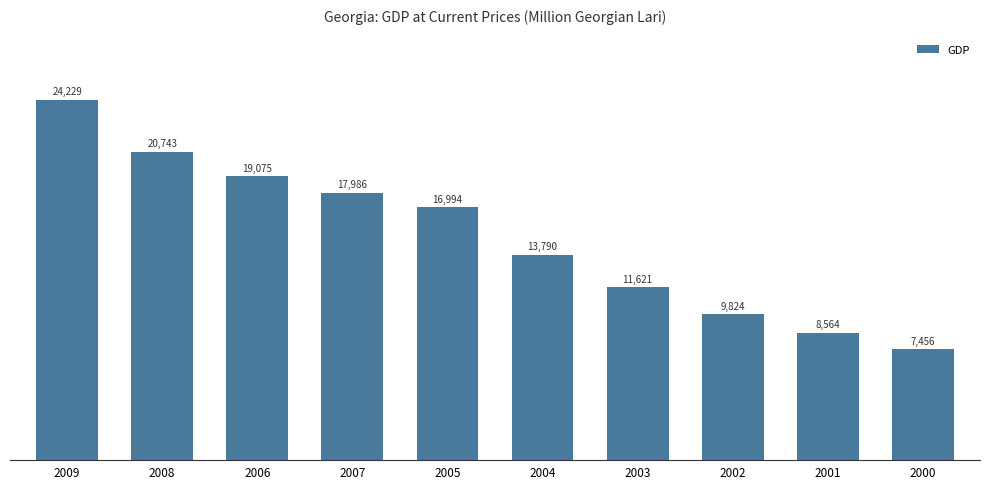

How many bars are there in total?

10